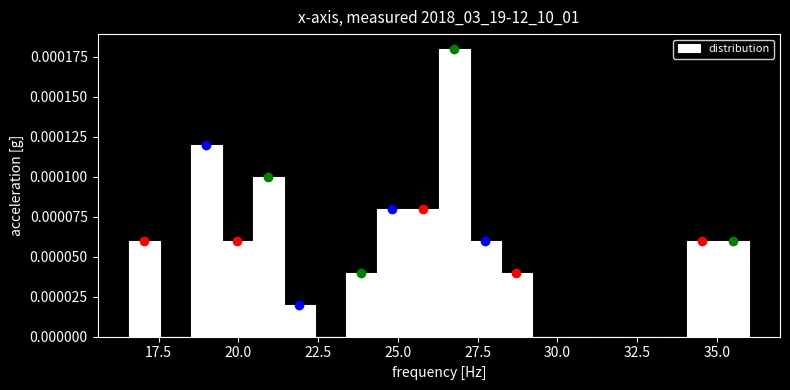

Read against the x-axis, roughly where is the centre of the tallest bar?

27.0